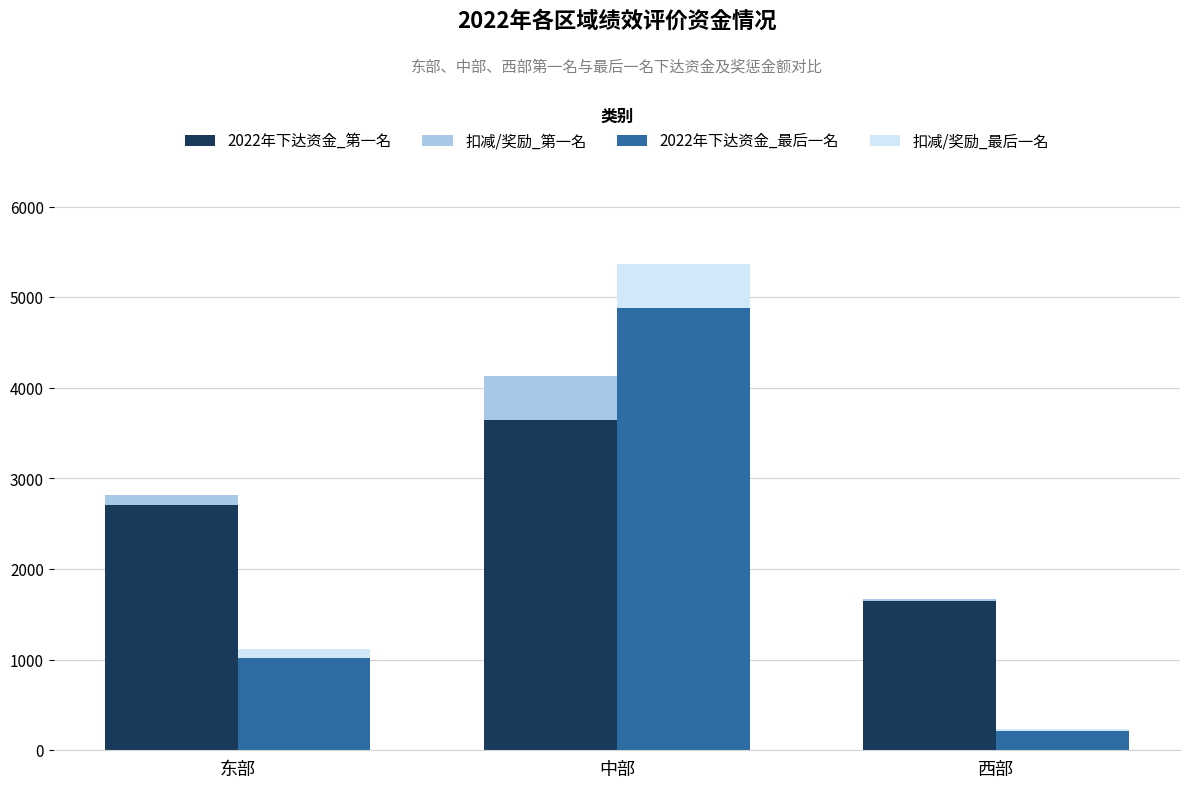

How many groups of bars are there?

3